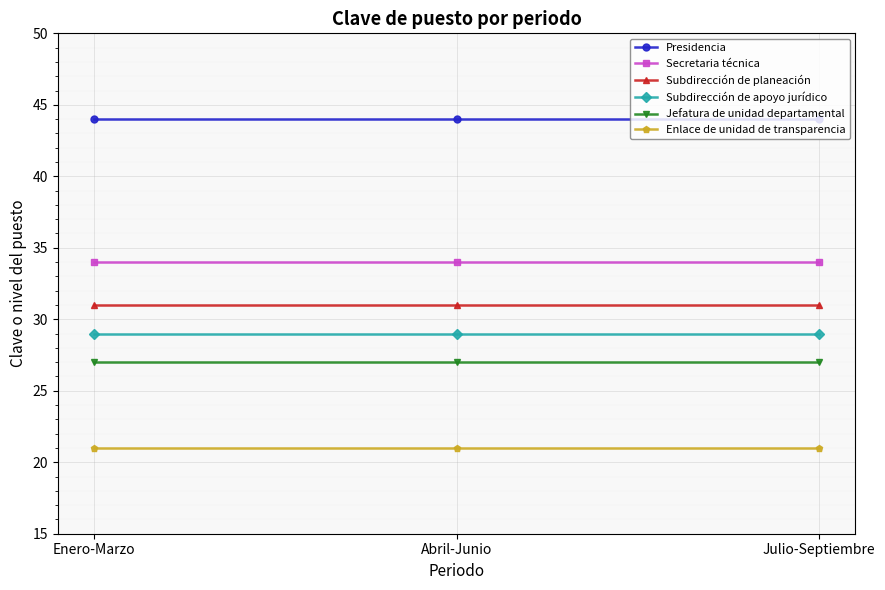

What is the label of the 2nd point from the right?

Abril-Junio